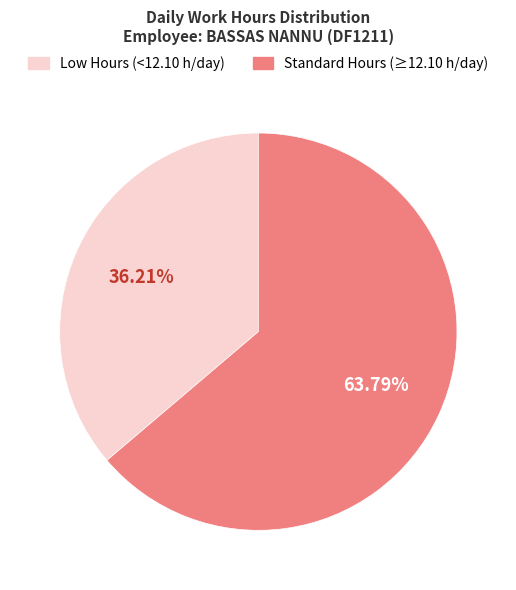

Is there any slice that represents more than half of the pie?

Yes